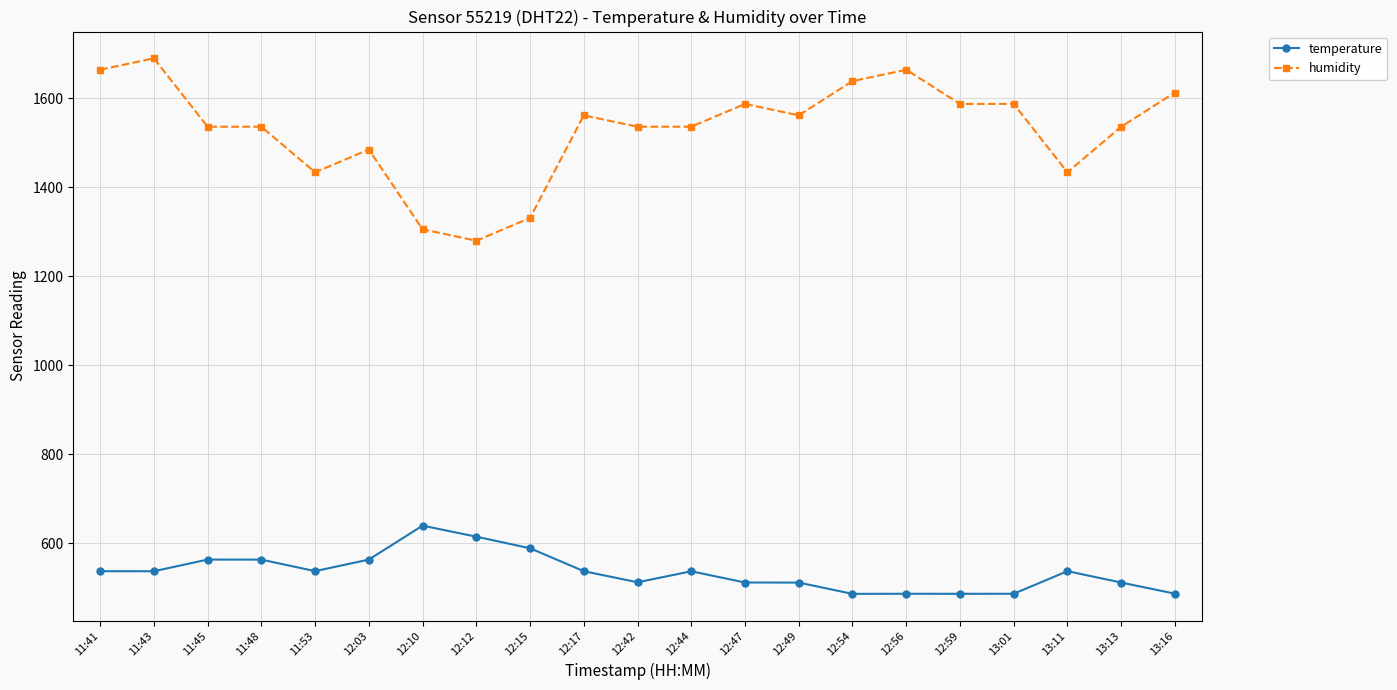

True or false: humidity has more than 1 points higher than both neighbors.

True